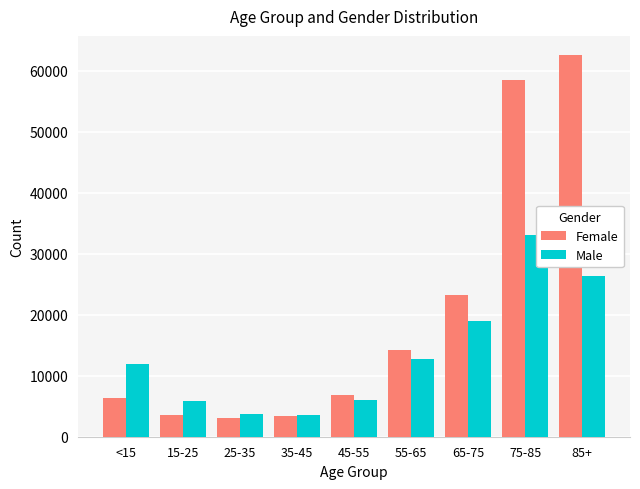

What is the difference between the second highest and second lowest values in the Female series?

55000